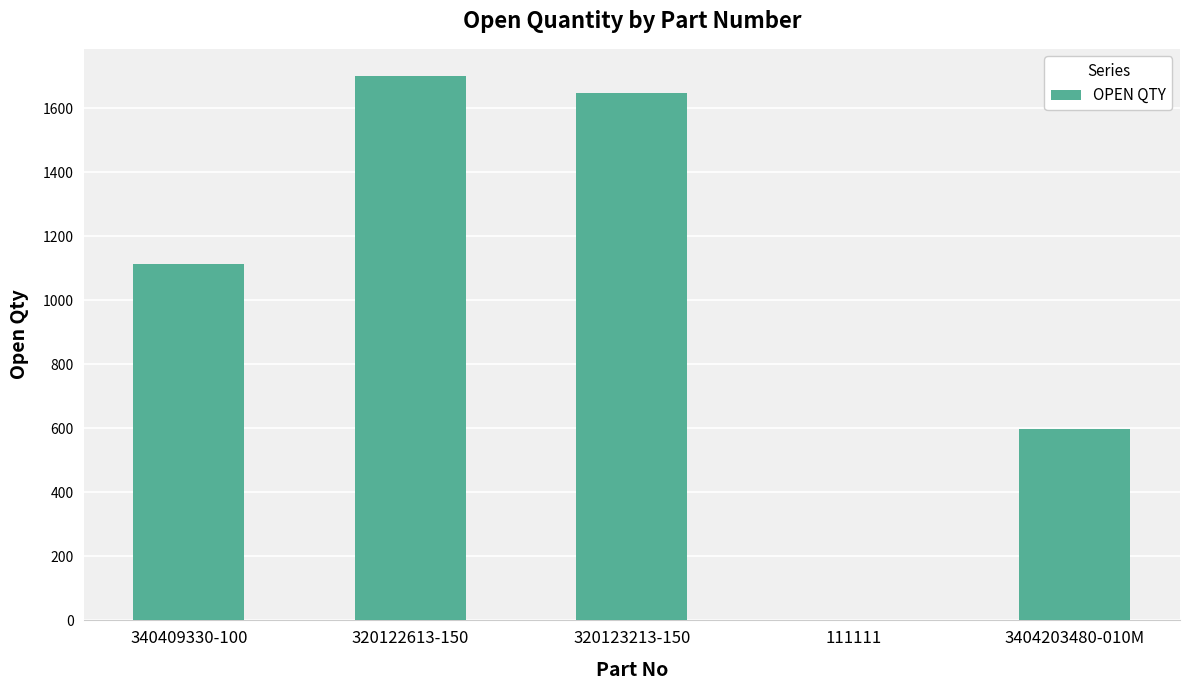

Which has a higher value, 340409330-100 or 3404203480-010M?

340409330-100